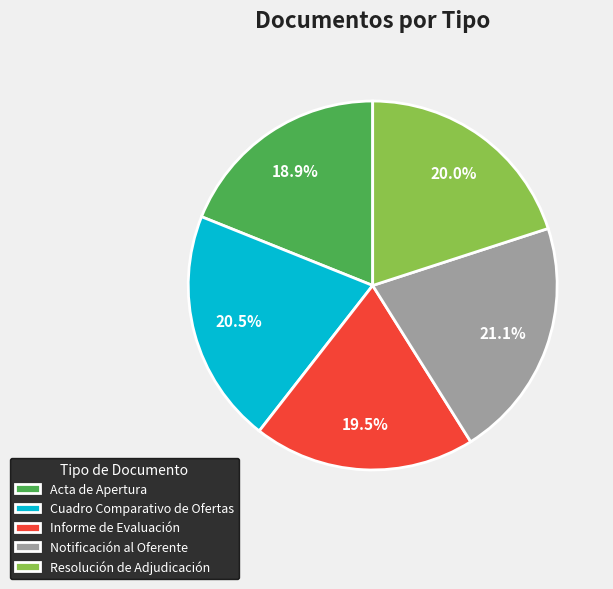

Is the sum of Resolución de Adjudicación and Notificación al Oferente greater than half?

No